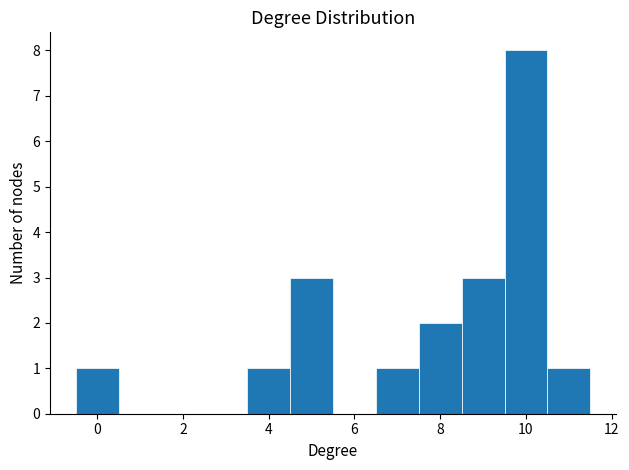

Over which range of the x-axis is the bar tallest?

9.5 to 10.5